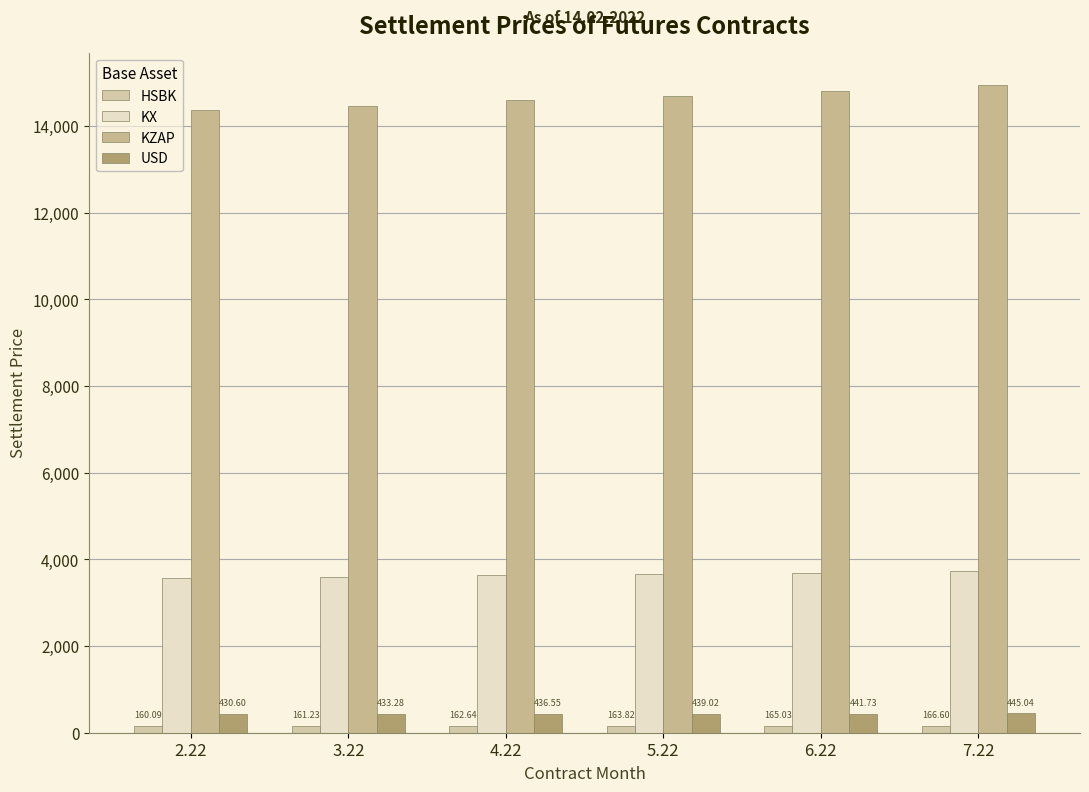

What is the label of the 6th bar from the left?

7.22